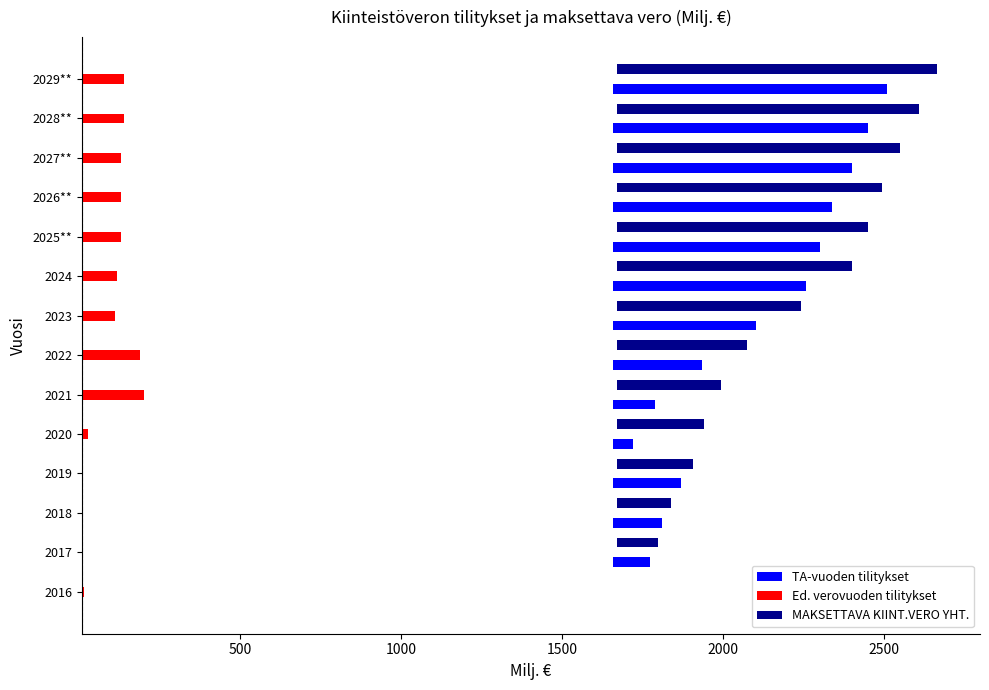

True or false: Ed. verovuoden tilitykset has a value of 202.1 at 2026**.

False